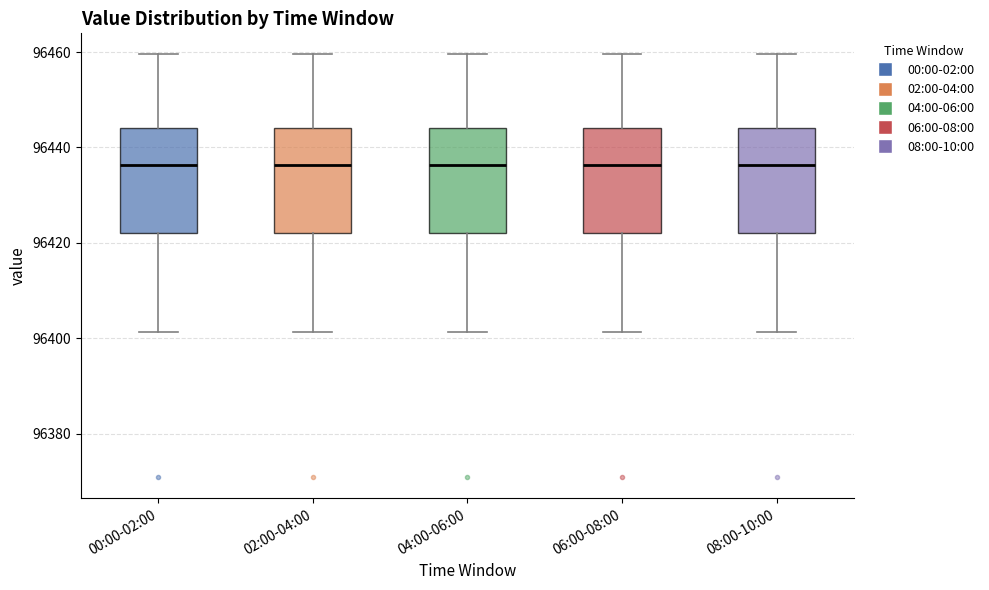

Reading left to right, read every box against the y-axis: the position of its median line, the range the box covers, and the ends of its whiskers. The values are not printed on the chart, so give them approximately, as read against the axis.

00:00-02:00: median 96436, box 96422 to 96444, whiskers 96402 to 96460
02:00-04:00: median 96436, box 96422 to 96444, whiskers 96402 to 96460
04:00-06:00: median 96436, box 96422 to 96444, whiskers 96402 to 96460
06:00-08:00: median 96436, box 96422 to 96444, whiskers 96402 to 96460
08:00-10:00: median 96436, box 96422 to 96444, whiskers 96402 to 96460